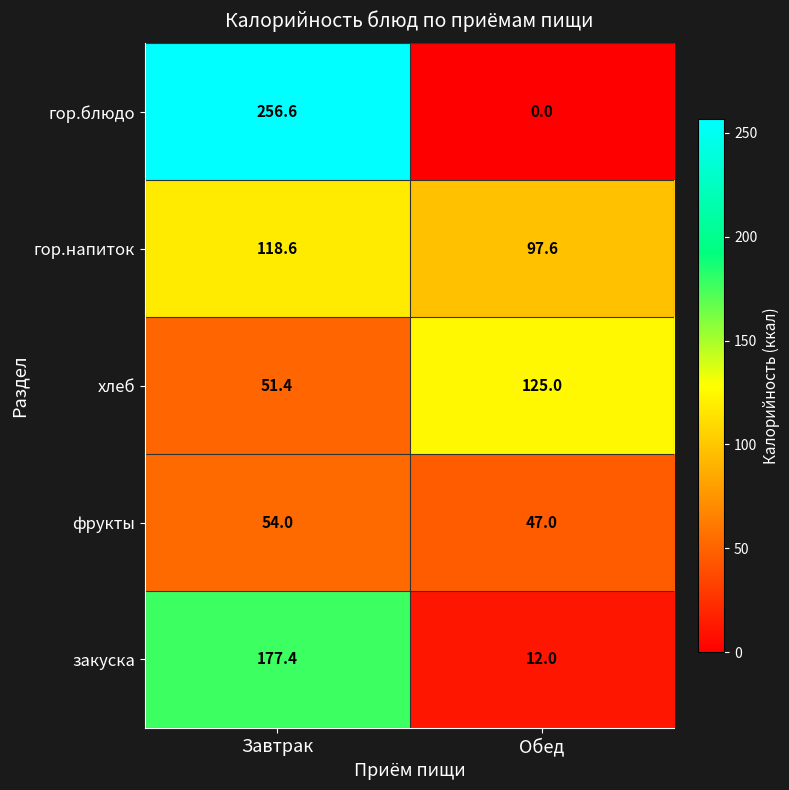

True or false: хлеб has a value of 23.9 at Завтрак.

False